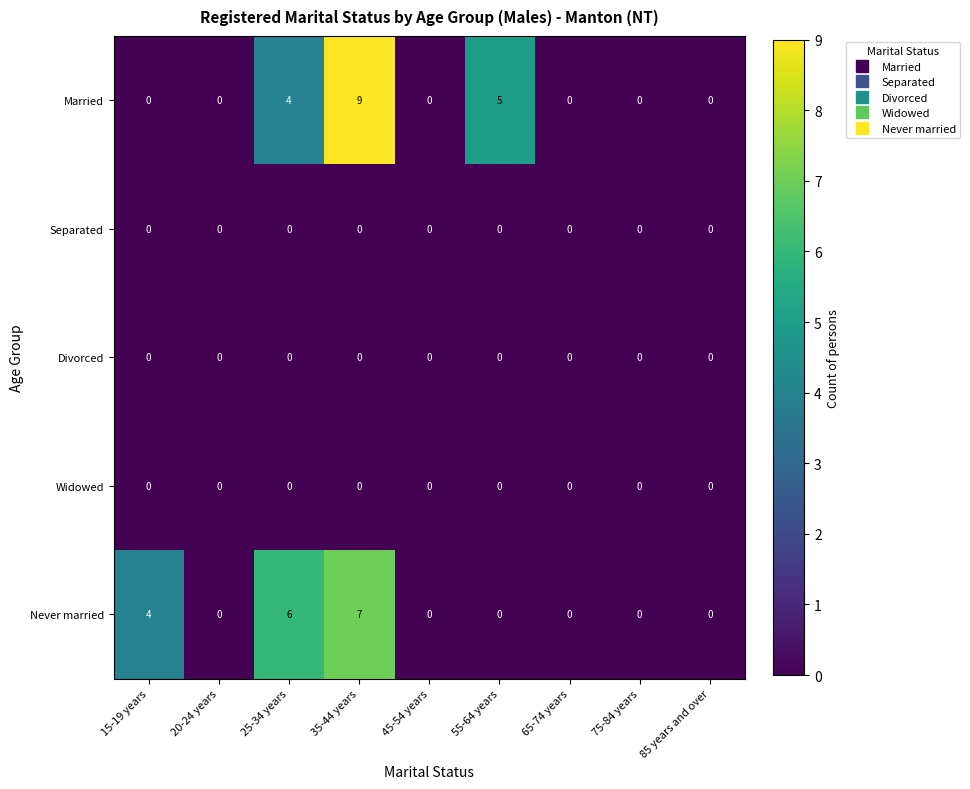

Between 15-19 years and 25-34 years, which series saw the biggest shift?

Married